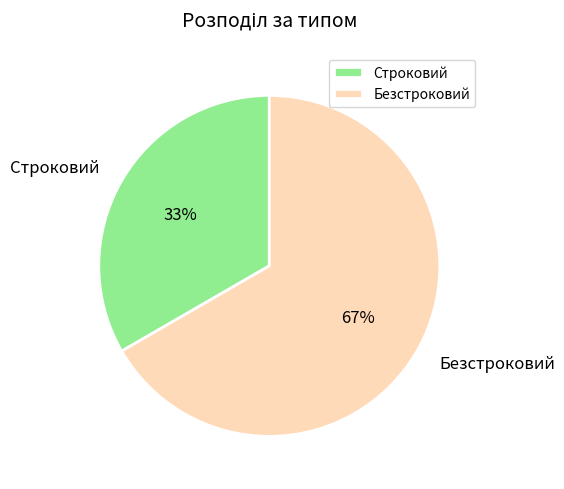

To the nearest percent, what is the combined percentage of Безстроковий and Строковий?

100%